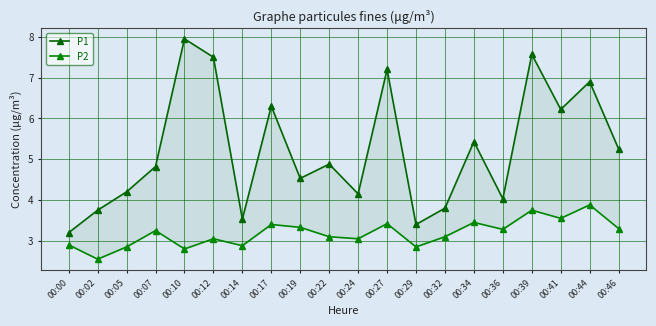

What is the sum of the P2 values at 00:27 and 00:12?

6.5